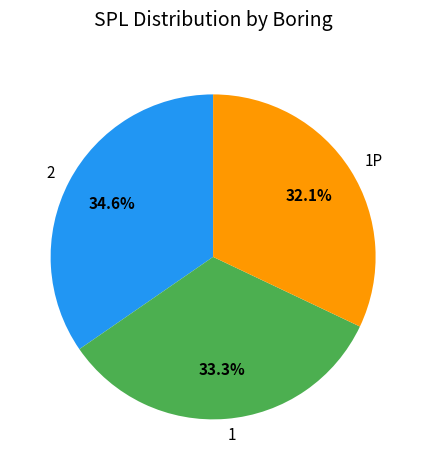

Is the sum of 2 and 1 greater than half?

Yes